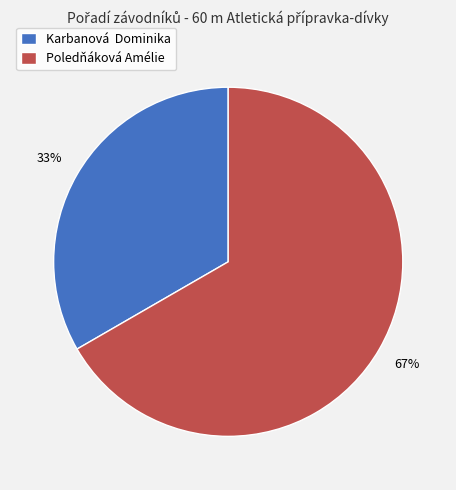

Is the sum of Poledňáková Amélie and Karbanová Dominika greater than half?

Yes